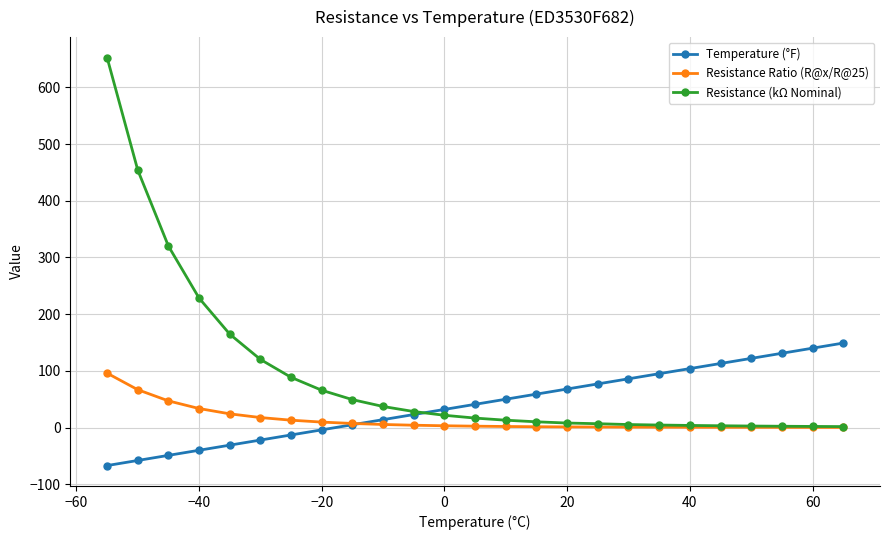

What is the greatest value displayed?

652.6